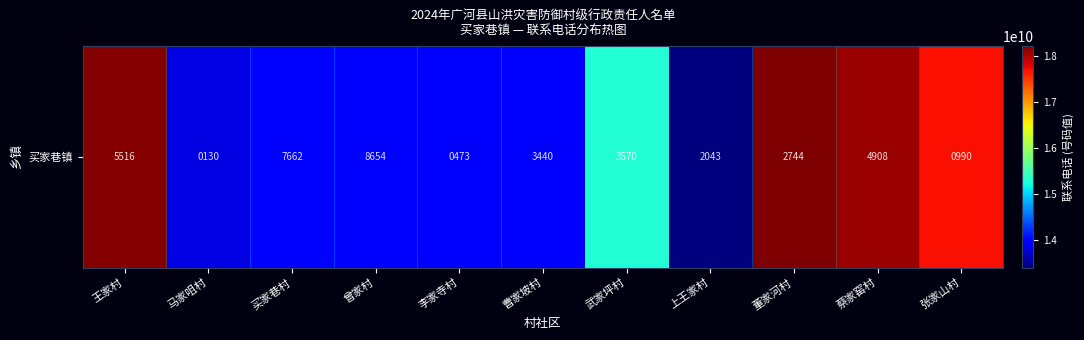

At which category does the chart reach its peak across all series?

董家河村